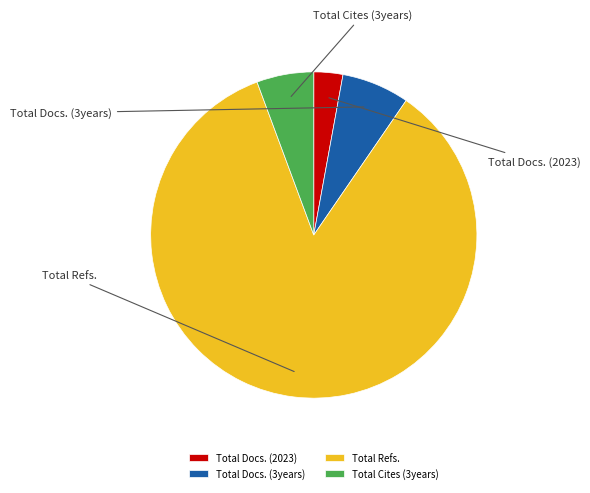

The Total Refs. slice represents 92% of the pie. True or false?

False